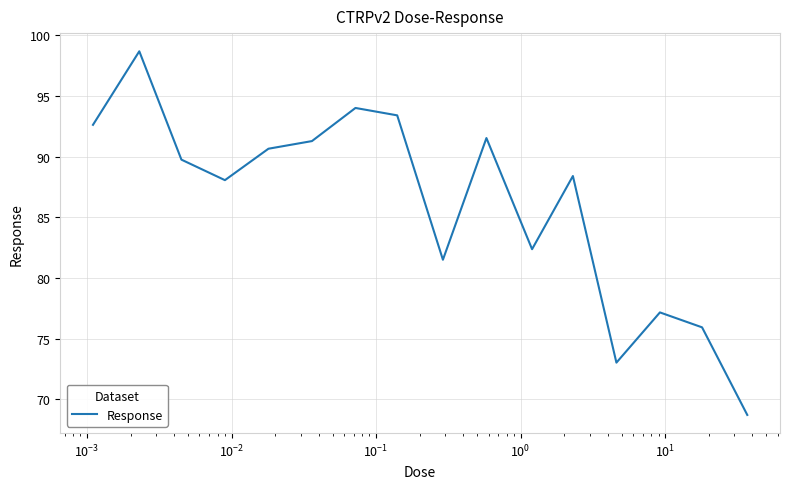

What is the greatest value displayed?

98.7